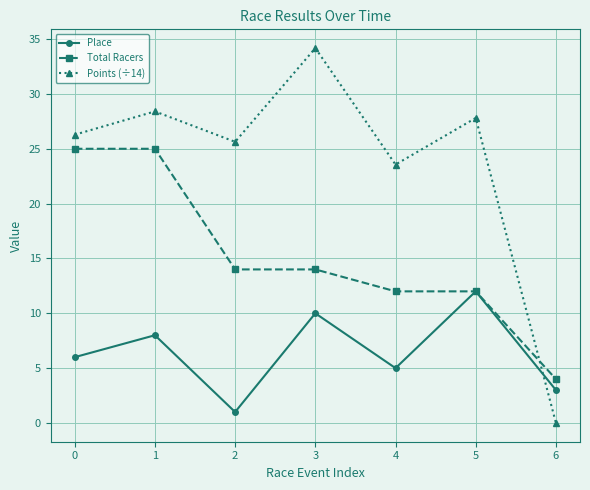

Which series has the widest spread of values?

Points (÷14)